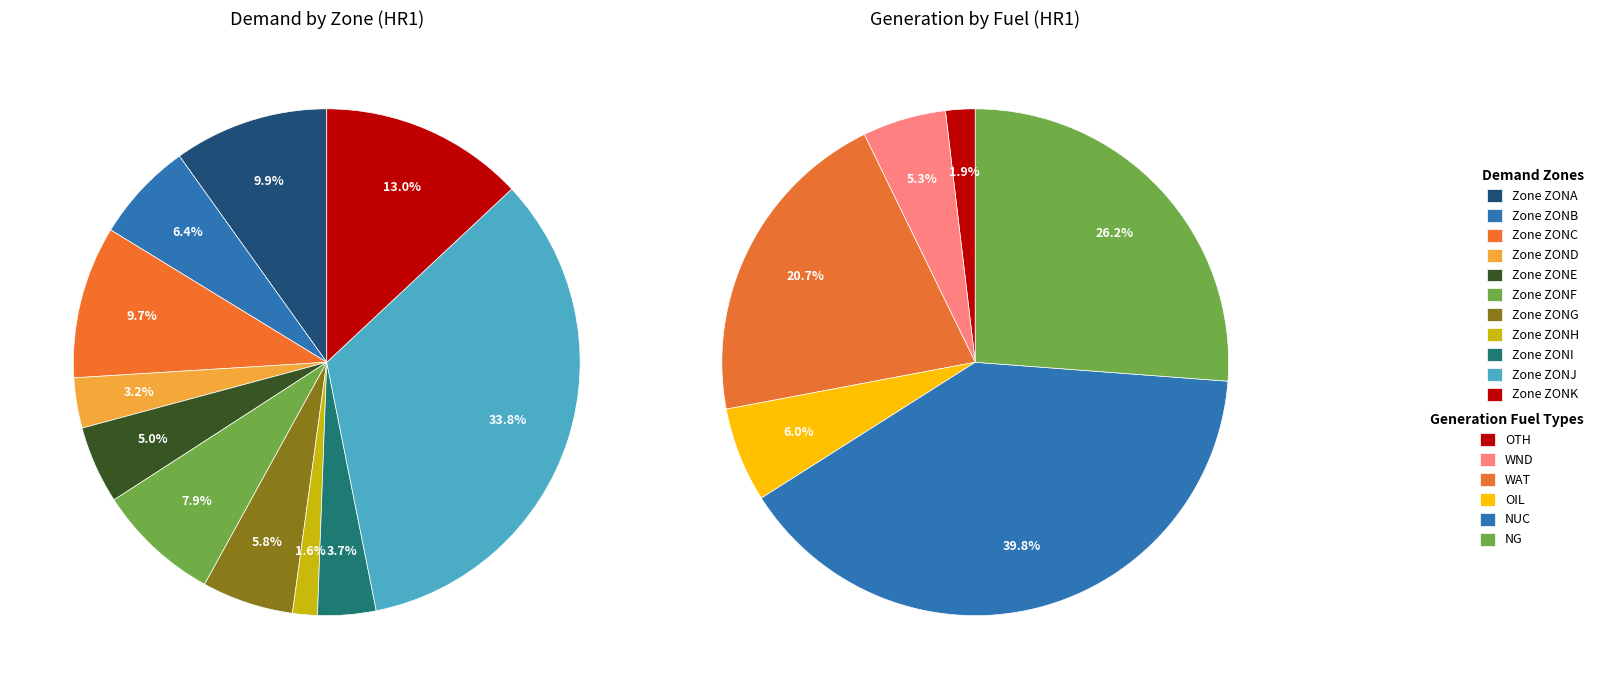

Does ZOND account for over 50% of the chart?

No